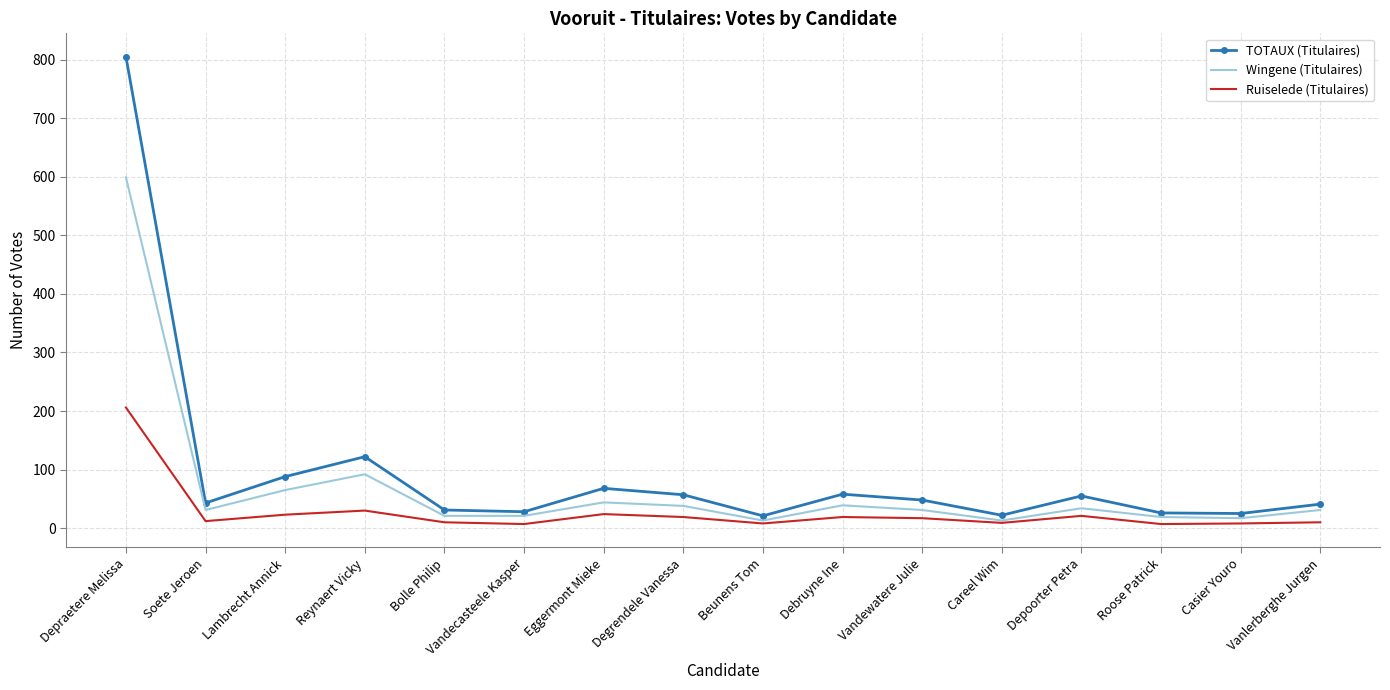

Which series changed the most between Depraetere Melissa and Soete Jeroen?

TOTAUX (Titulaires)